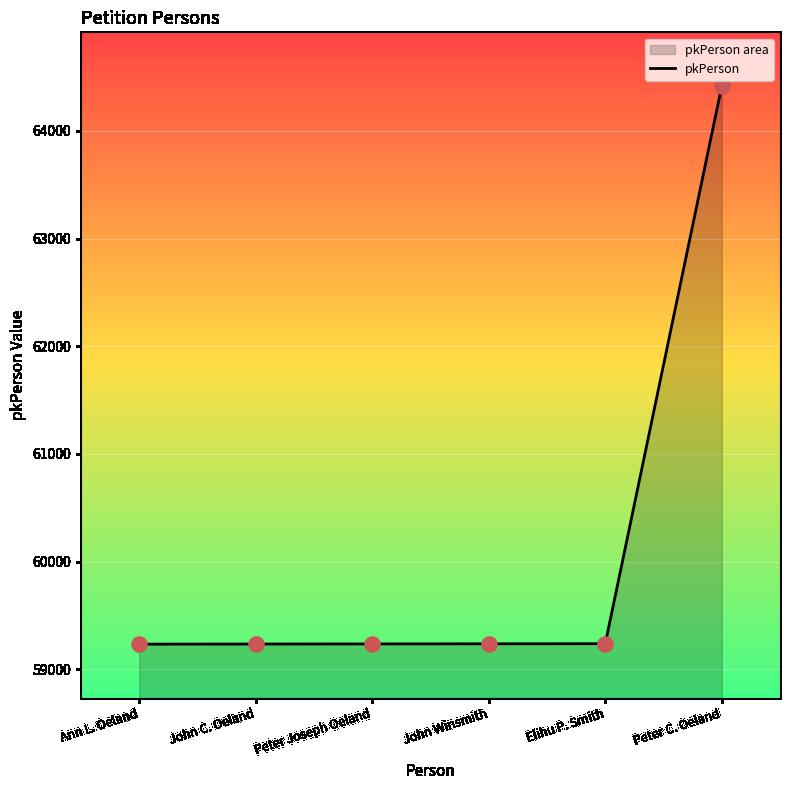

Between Peter C. Oeland and Peter Joseph Oeland, which is larger?

Peter C. Oeland